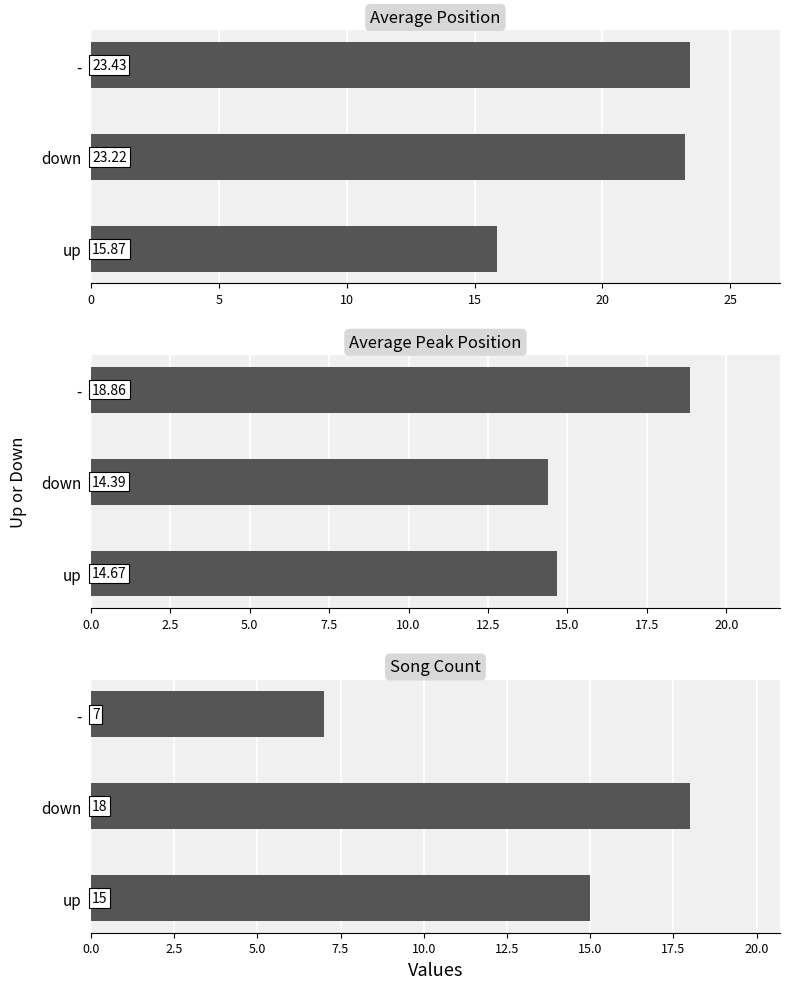

Count the number of data series in this chart.

3